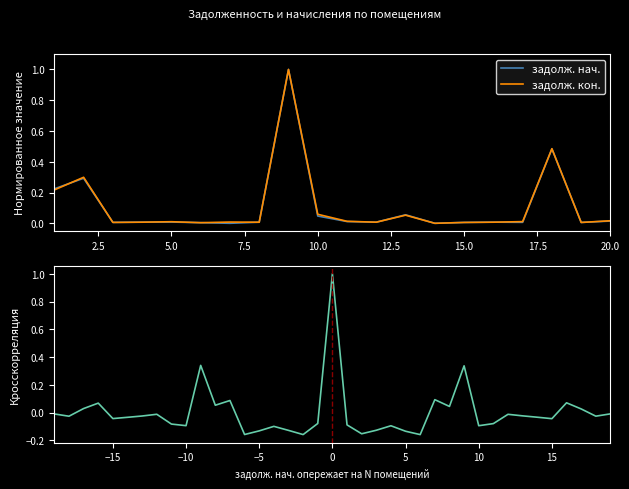

What is the highest value of the задолж. кон. series?

1.0